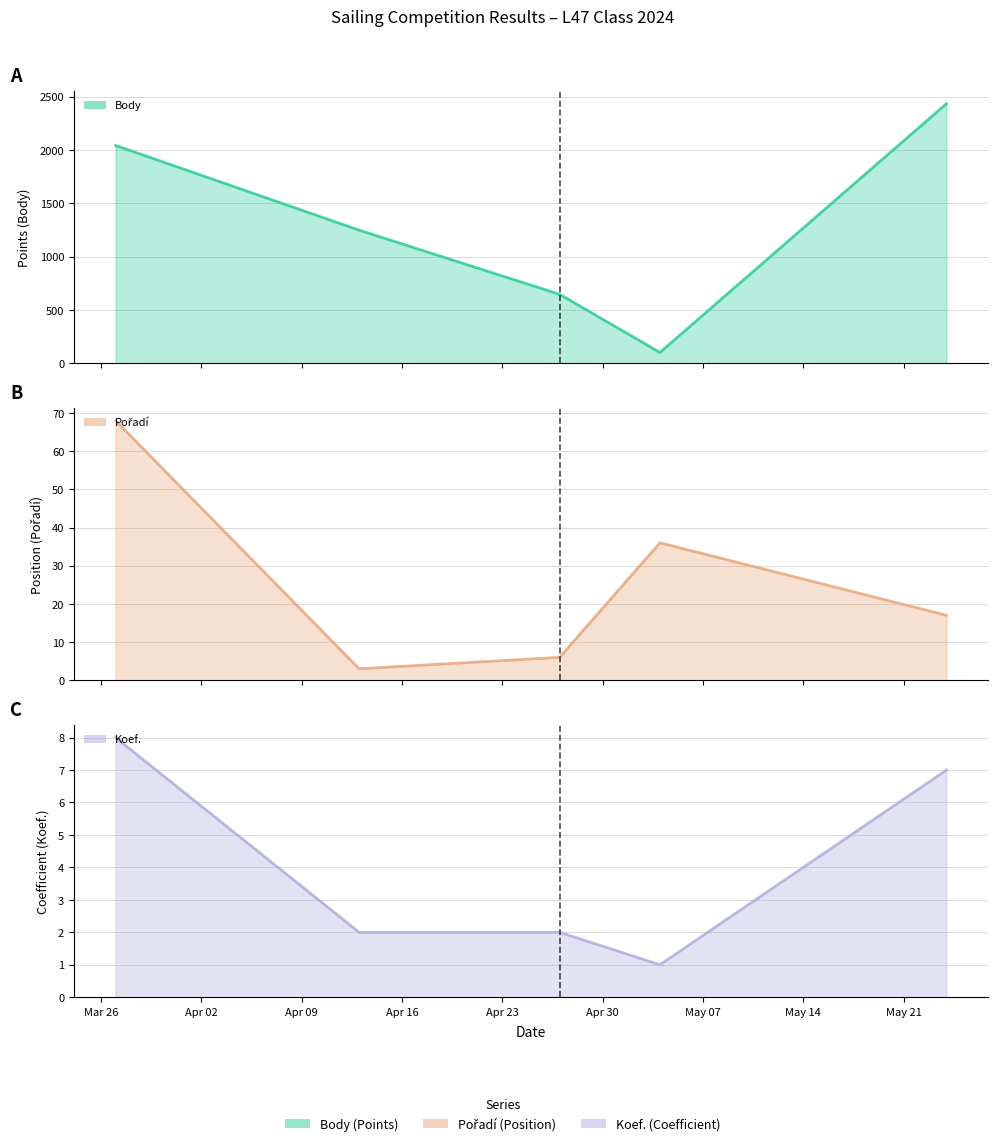

True or false: Body line has more than 1 interior local peaks.

False